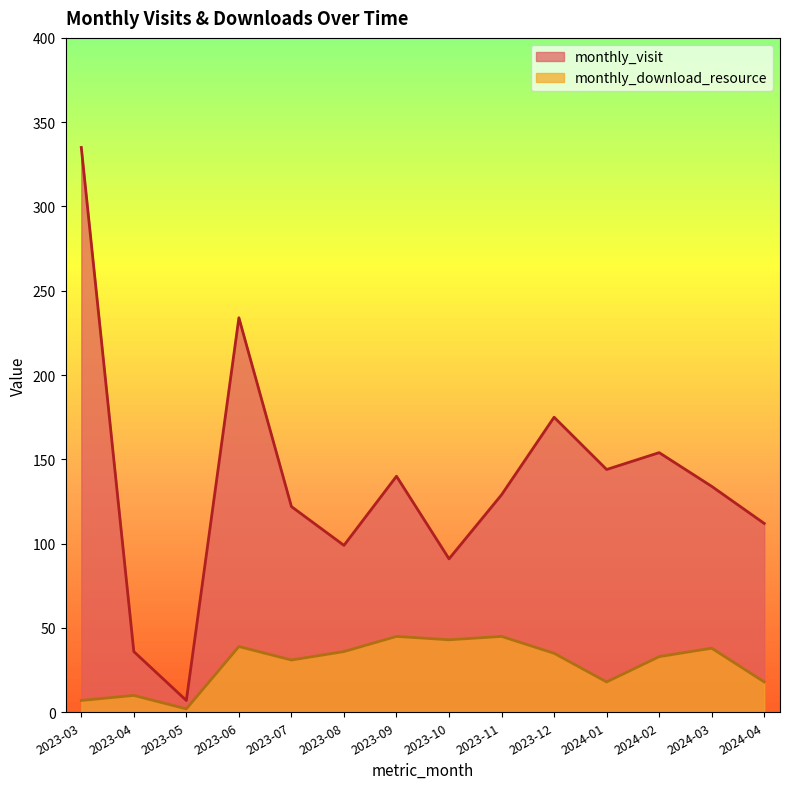

What are all the series names shown in the legend?

monthly_visit, monthly_download_resource